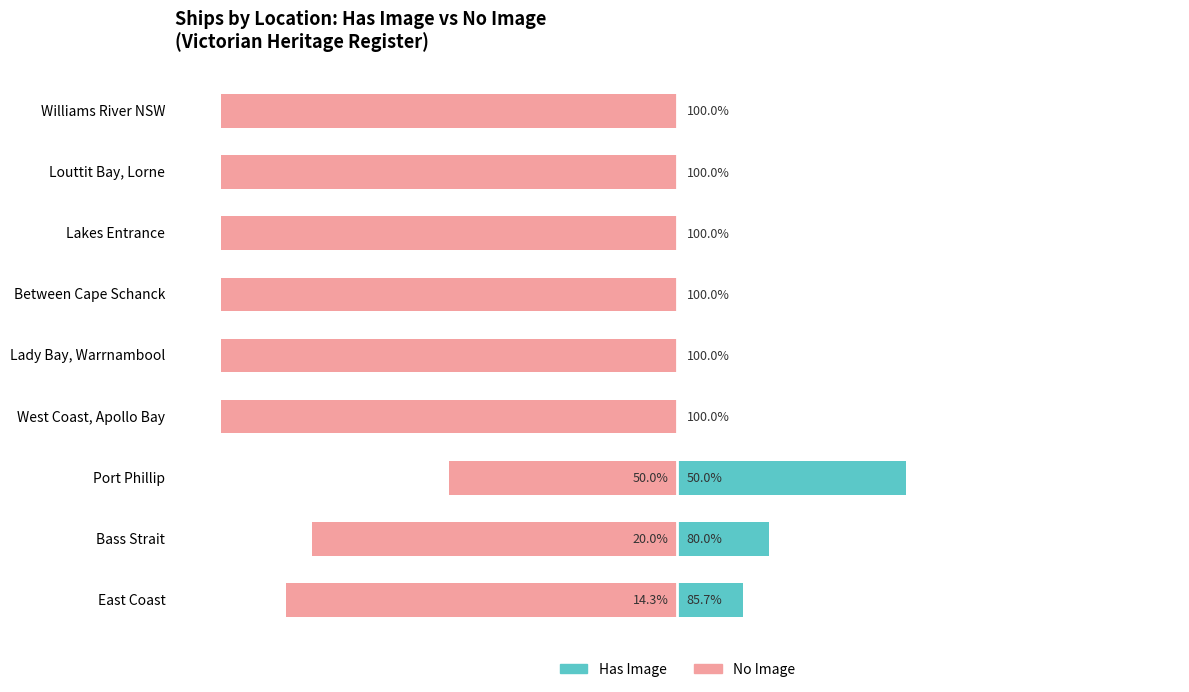

What is the value of the No Image bar at the 3rd from the left?

-50.0